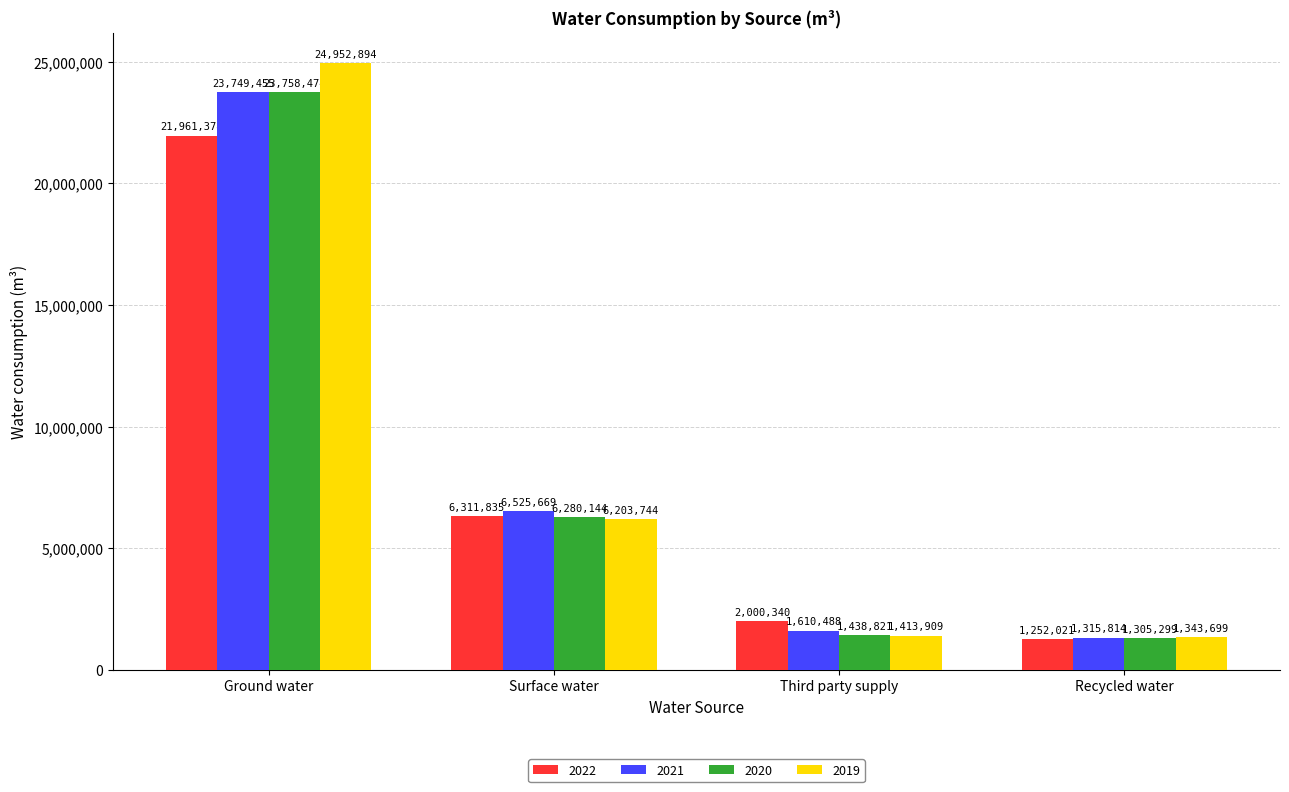

Reading left to right, what are all the values shown in this chart?

2022: Ground water=21961378	Surface water=6311835	Third party supply=2000340	Recycled water=1252021
2021: Ground water=23749455	Surface water=6525669	Third party supply=1610488	Recycled water=1315814
2020: Ground water=23758474	Surface water=6280144	Third party supply=1438821	Recycled water=1305299
2019: Ground water=24952894	Surface water=6203744	Third party supply=1413909	Recycled water=1343699